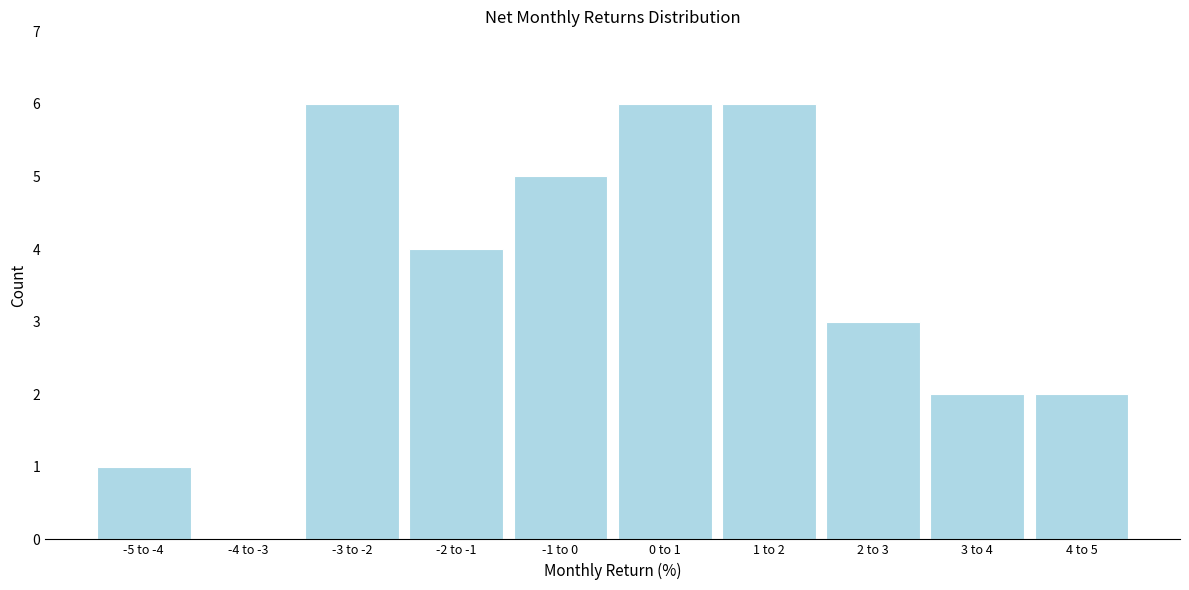

Reading left to right, list all the values displayed in this chart.

-5 to -4=1	-4 to -3=0	-3 to -2=6	-2 to -1=4	-1 to 0=5	0 to 1=6	1 to 2=6	2 to 3=3	3 to 4=2	4 to 5=2